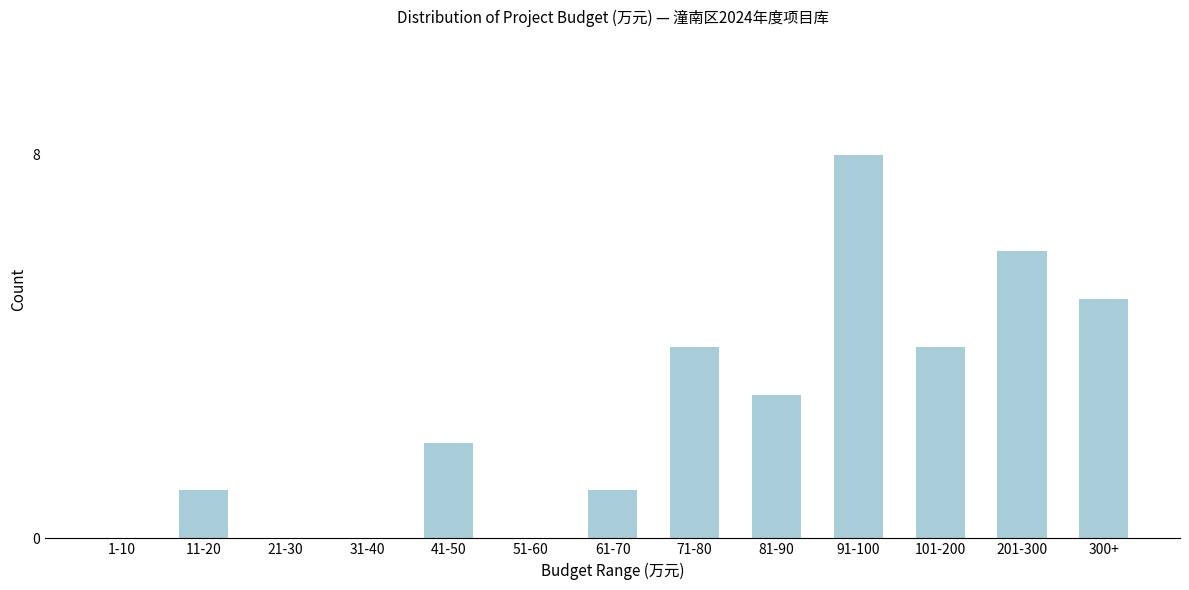

Reading right to left, list all the values displayed in this chart.

300+=5	201-300=6	101-200=4	91-100=8	81-90=3	71-80=4	61-70=1	51-60=0	41-50=2	31-40=0	21-30=0	11-20=1	1-10=0